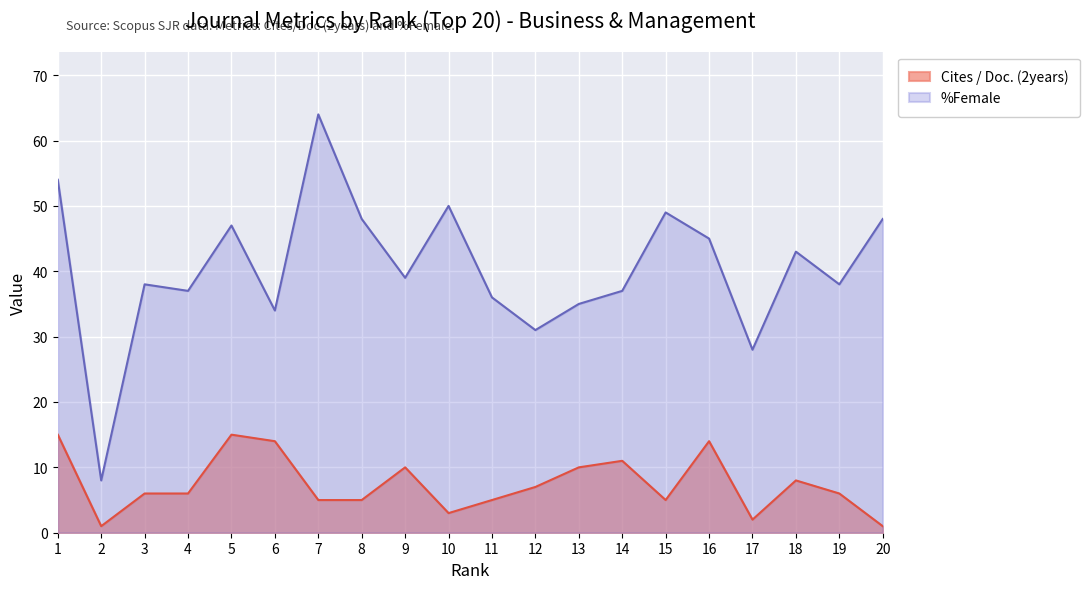

What is the difference between the second highest and second lowest values in the Cites / Doc. (2years) series?

14